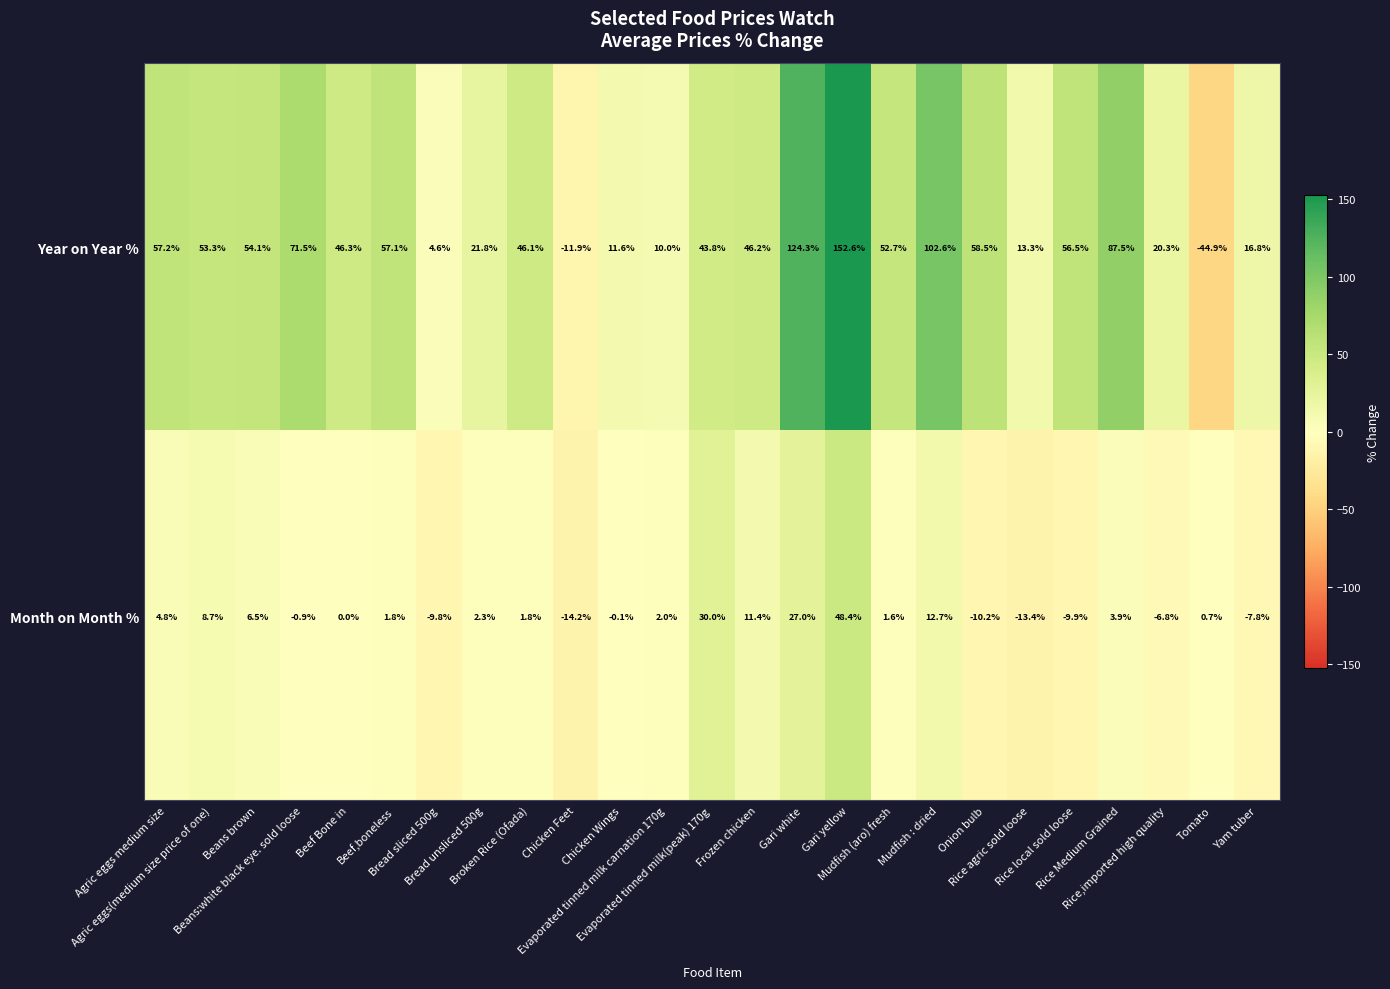

What is the minimum value shown in the chart?

-44.9